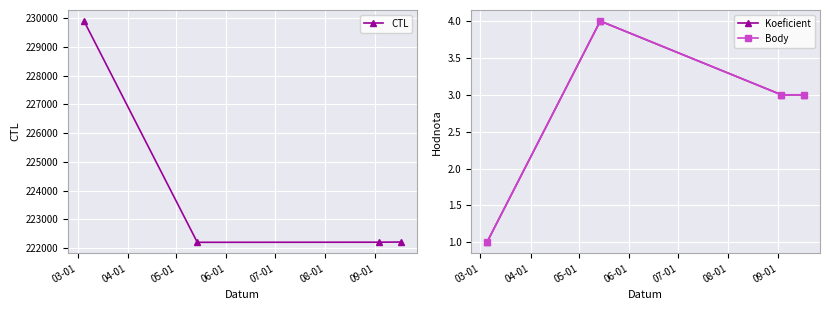

What is the difference between the maximum and minimum values in the Koeficient series?

3